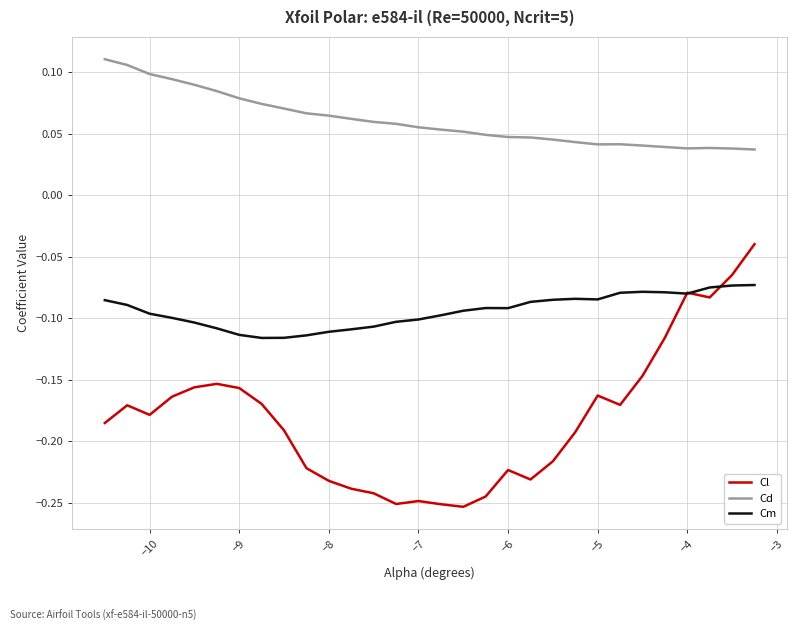

Which series has the largest range (max minus min)?

Cl